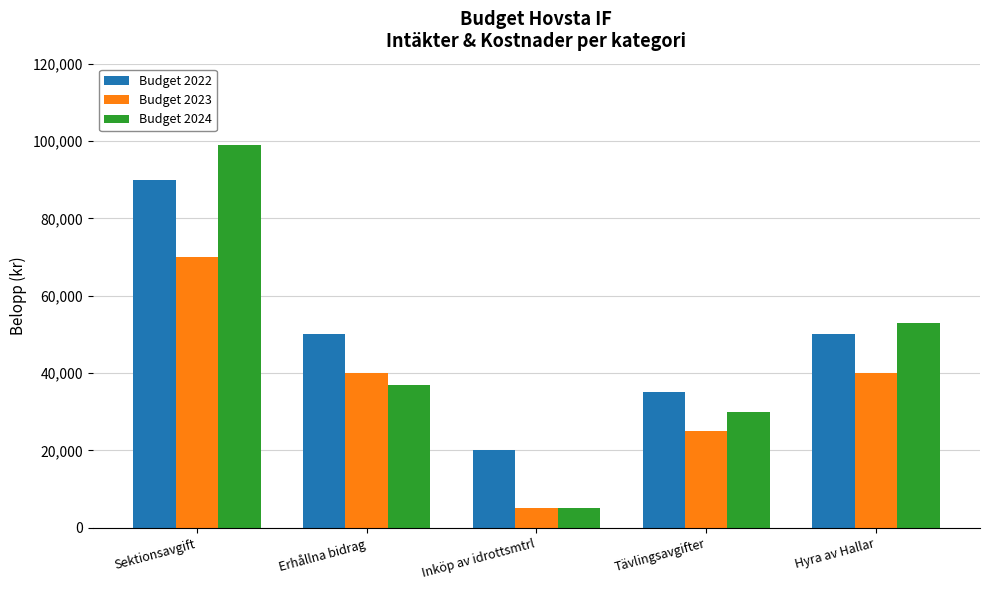

The value of Budget 2022 at Tävlingsavgifter is 35000. True or false?

True